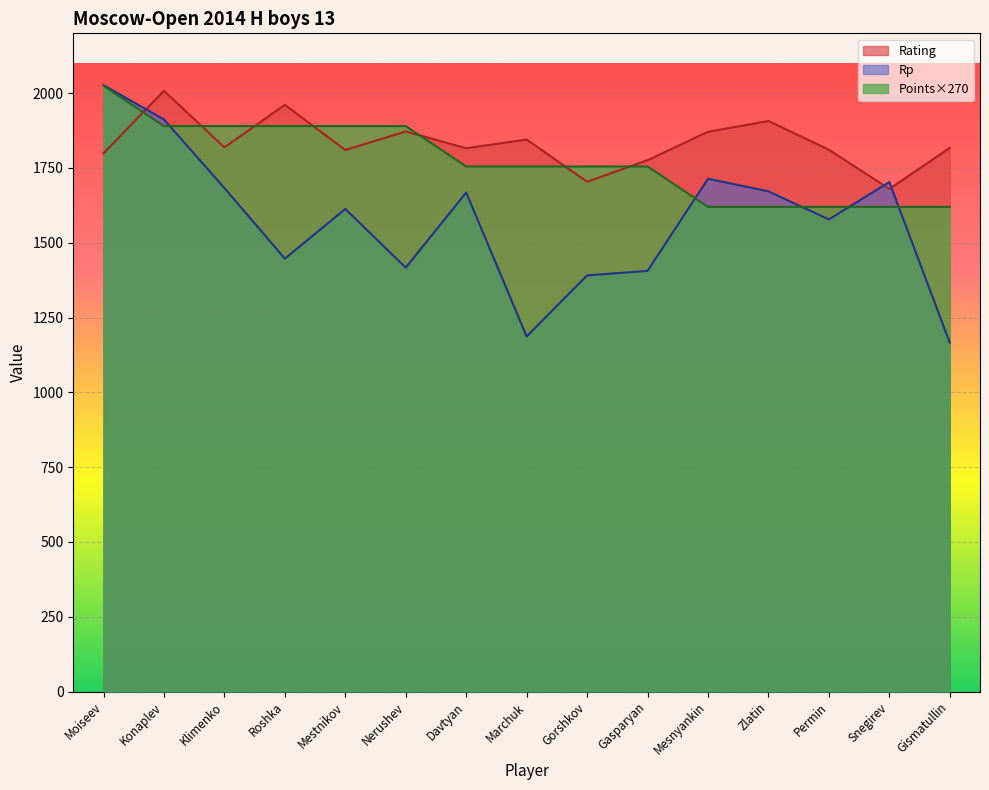

Reading left to right, transcribe all the data shown in this chart.

Rating: Moiseev=1799	Konaplev=2008	Klimenko=1819	Roshka=1961	Mestnikov=1810	Nerushev=1872	Davtyan=1816	Marchuk=1845	Gorshkov=1704	Gasparyan=1776	Mesnyankin=1871	Zlatin=1907	Permin=1811	Snegirev=1680	Gismatullin=1817
Rp: Moiseev=2027	Konaplev=1912	Klimenko=1683	Roshka=1447	Mestnikov=1613	Nerushev=1417	Davtyan=1668	Marchuk=1187	Gorshkov=1391	Gasparyan=1406	Mesnyankin=1714	Zlatin=1672	Permin=1578	Snegirev=1703	Gismatullin=1166
Points: Moiseev=2025	Konaplev=1890	Klimenko=1890	Roshka=1890	Mestnikov=1890	Nerushev=1890	Davtyan=1755	Marchuk=1755	Gorshkov=1755	Gasparyan=1755	Mesnyankin=1620	Zlatin=1620	Permin=1620	Snegirev=1620	Gismatullin=1620